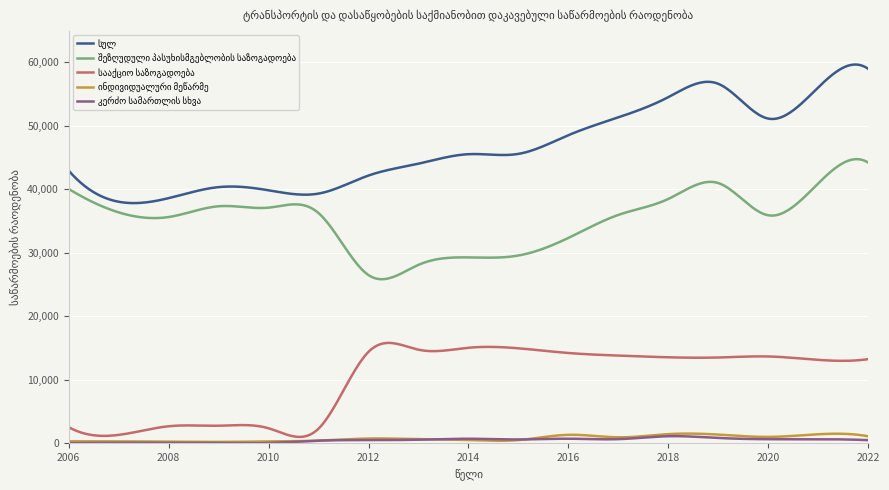

Does the chart have visible grid lines?

Yes